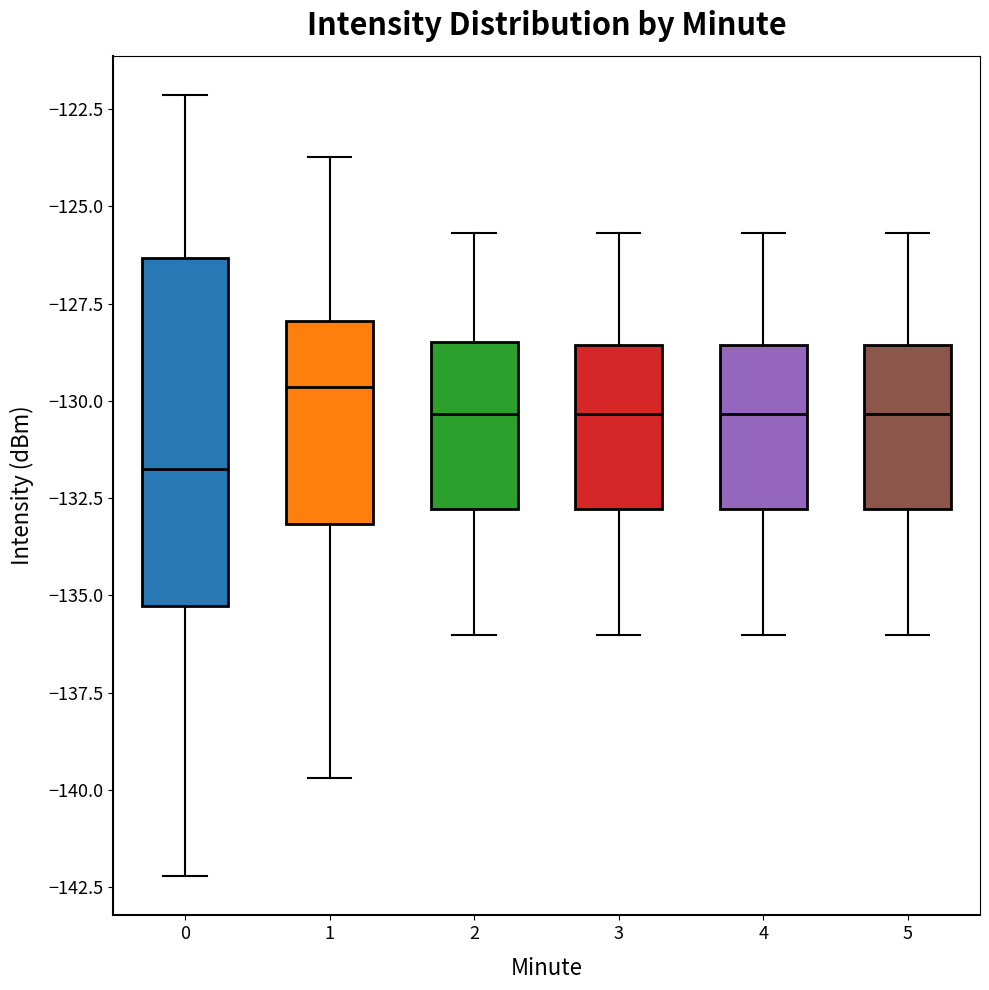

Reading left to right, read every box against the y-axis: the position of its median line, the range the box covers, and the ends of its whiskers. The values are not printed on the chart, so give them approximately, as read against the axis.

0: median -131.5, box -135.5 to -126.5, whiskers -142.0 to -122.0
1: median -129.5, box -133.0 to -128.0, whiskers -139.5 to -123.5
2: median -130.5, box -133.0 to -128.5, whiskers -136.0 to -125.5
3: median -130.5, box -133.0 to -128.5, whiskers -136.0 to -125.5
4: median -130.5, box -133.0 to -128.5, whiskers -136.0 to -125.5
5: median -130.5, box -133.0 to -128.5, whiskers -136.0 to -125.5